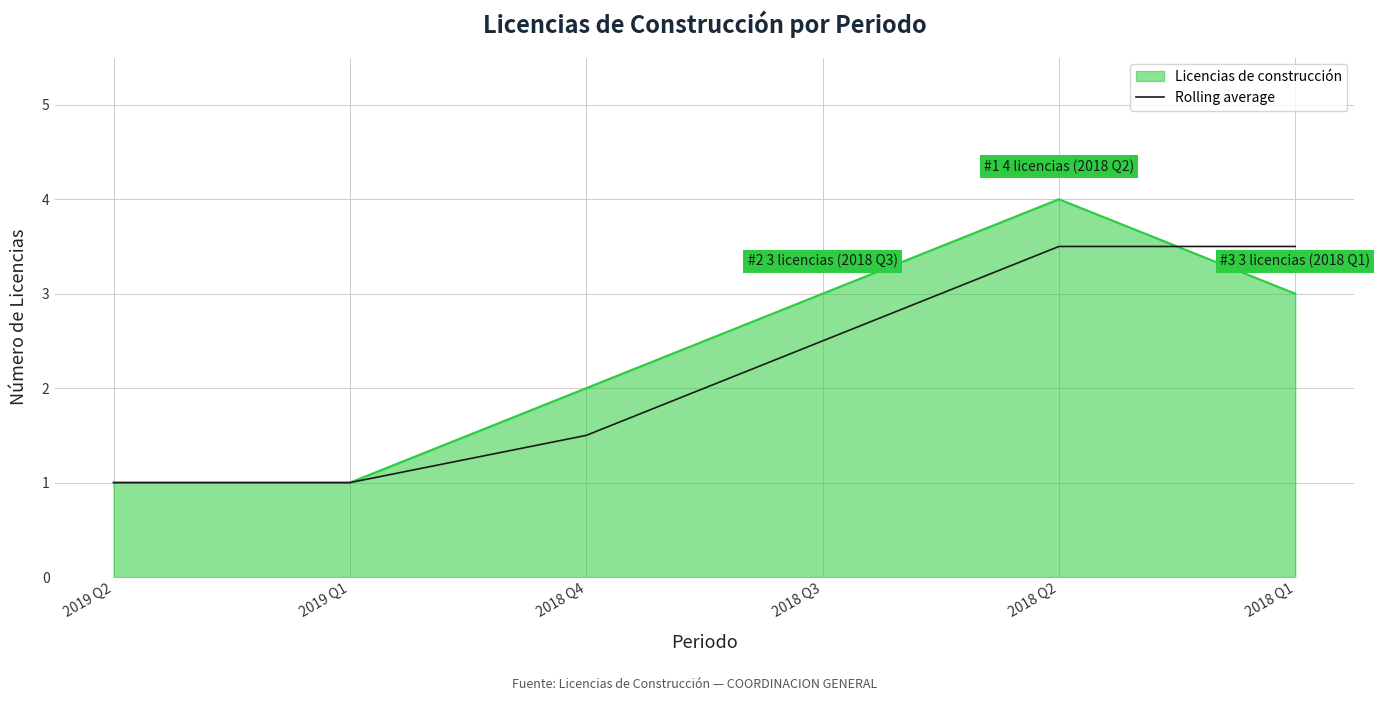

List the series in order of their peak value, lowest first.

Rolling average, Licencias de construcción